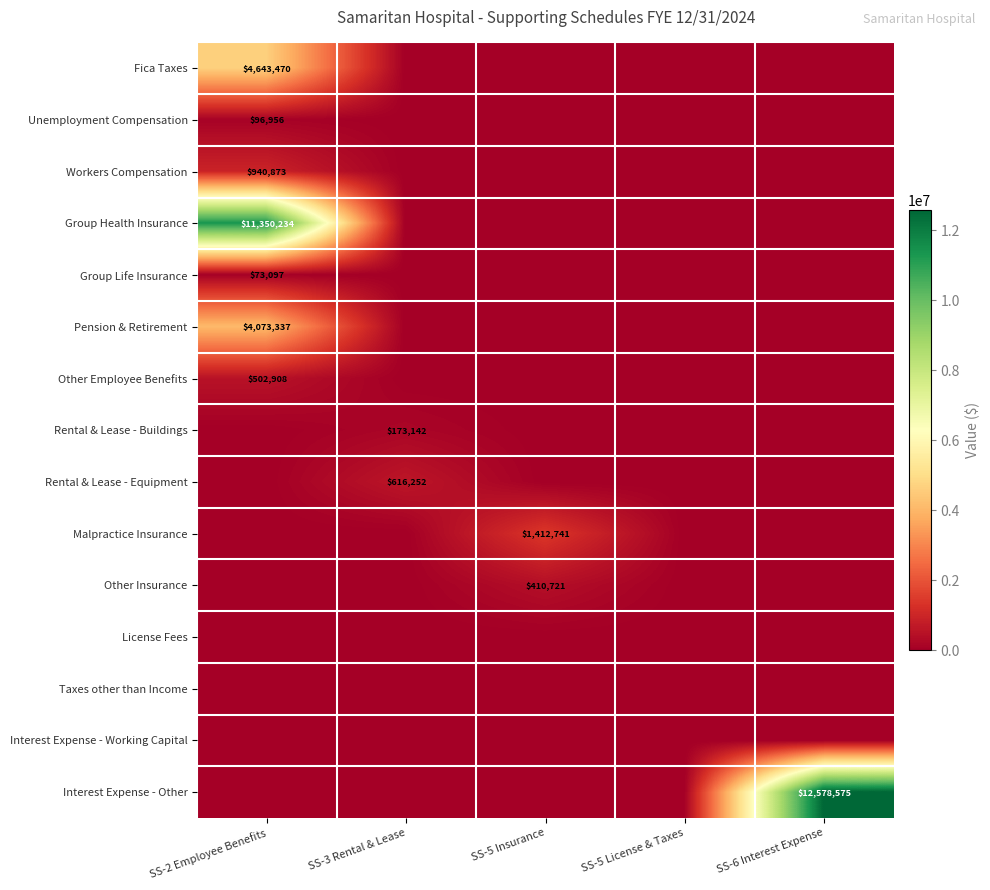

The Malpractice Insurance series shows 2031132 at SS-5 Insurance. True or false?

False